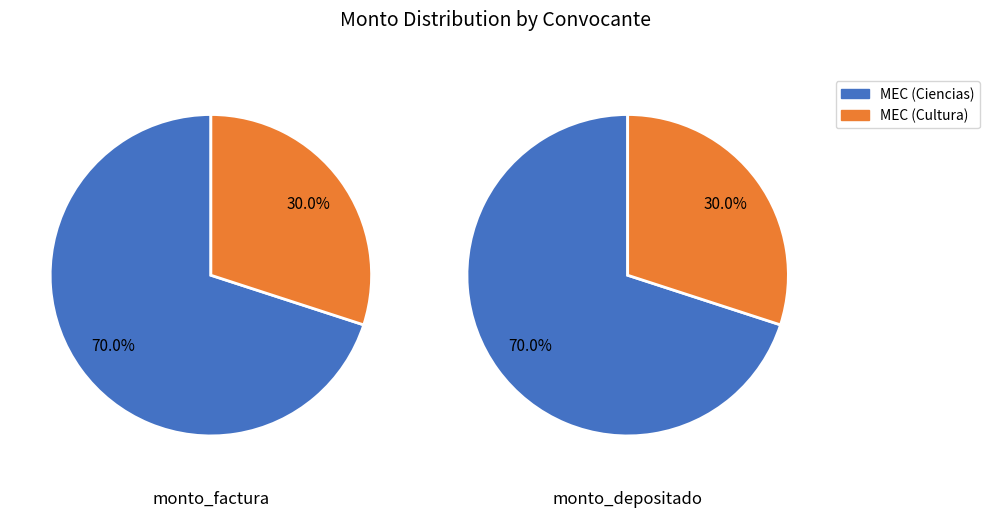

What percentage is the monto_depositado_proveedor slice, to the nearest percent?

30%